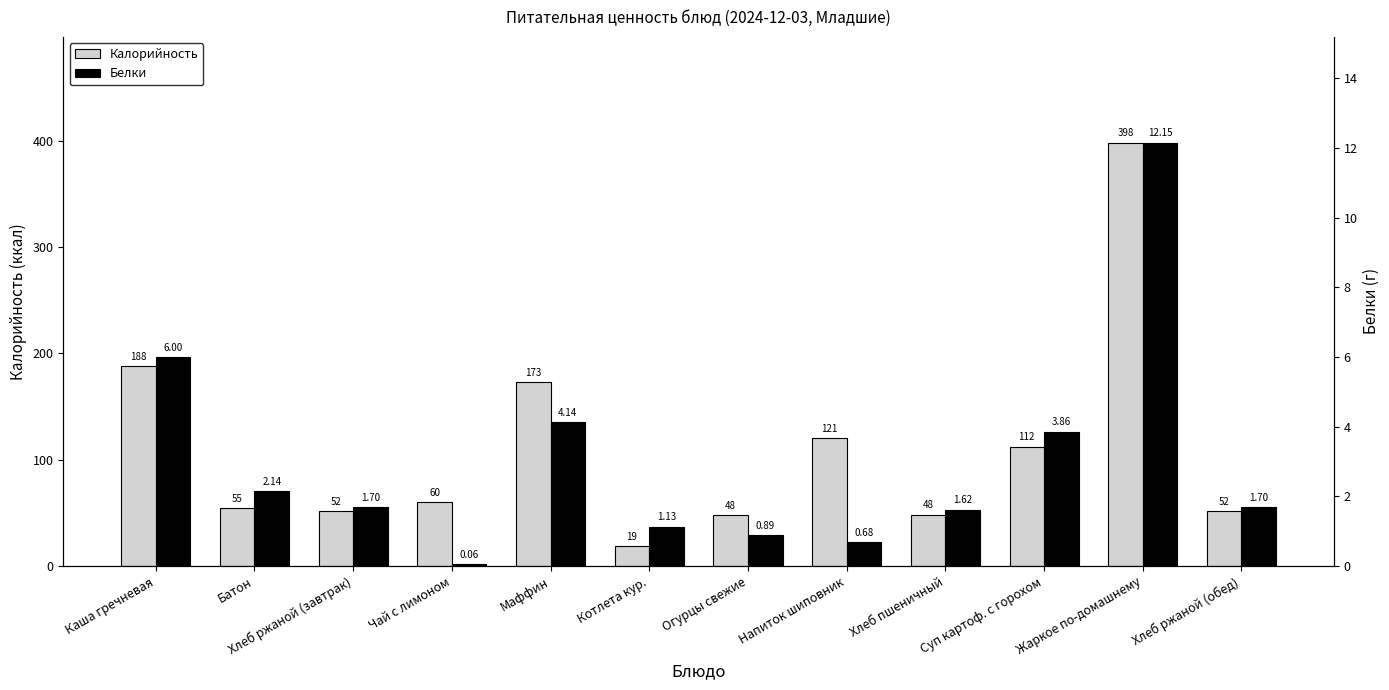

Reading right to left, what are all the values shown in this chart?

Калорийность: Хлеб ржаной (обед)=51.8	Жаркое по-домашнему=398.3	Суп картоф. с горохом=112.4	Хлеб пшеничный=48.4	Напиток шиповник=120.6	Огурцы свежие=48.0	Котлета кур.=18.9	Маффин=173.0	Чай с лимоном=59.9	Хлеб ржаной (завтрак)=51.8	Батон=54.8	Каша гречневая=188.3
Белки: Хлеб ржаной (обед)=1.7	Жаркое по-домашнему=12.2	Суп картоф. с горохом=3.9	Хлеб пшеничный=1.6	Напиток шиповник=0.7	Огурцы свежие=0.9	Котлета кур.=1.1	Маффин=4.1	Чай с лимоном=0.1	Хлеб ржаной (завтрак)=1.7	Батон=2.1	Каша гречневая=6.0